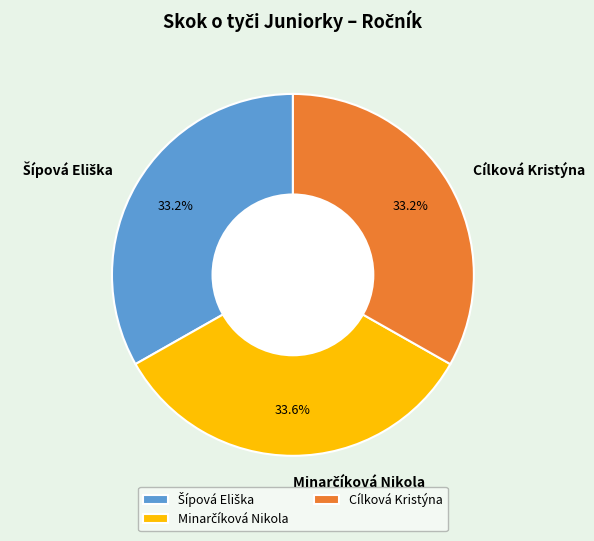

How much of the chart is everything except Cílková Kristýna?

66.8%